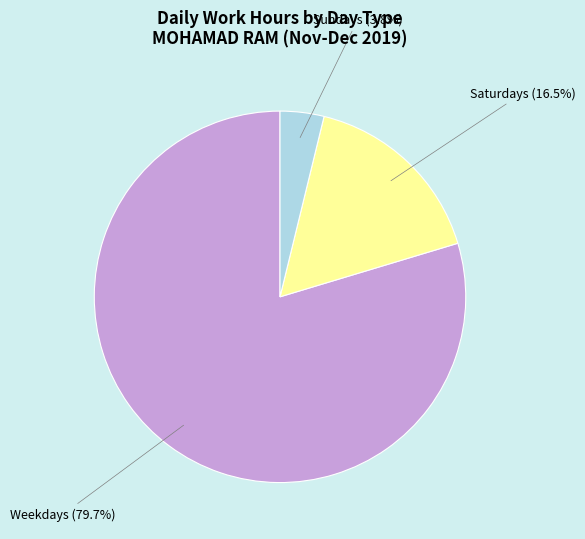

Is there a majority slice in this chart?

Yes